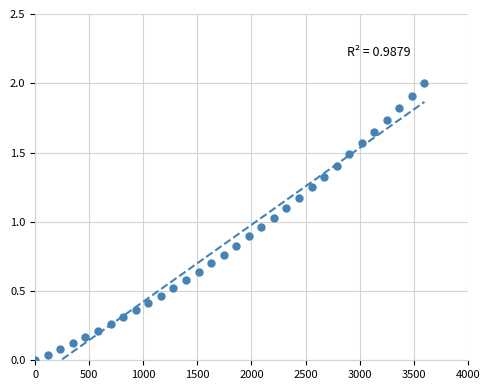

What is the range of X values (max minus min)?

3600.0